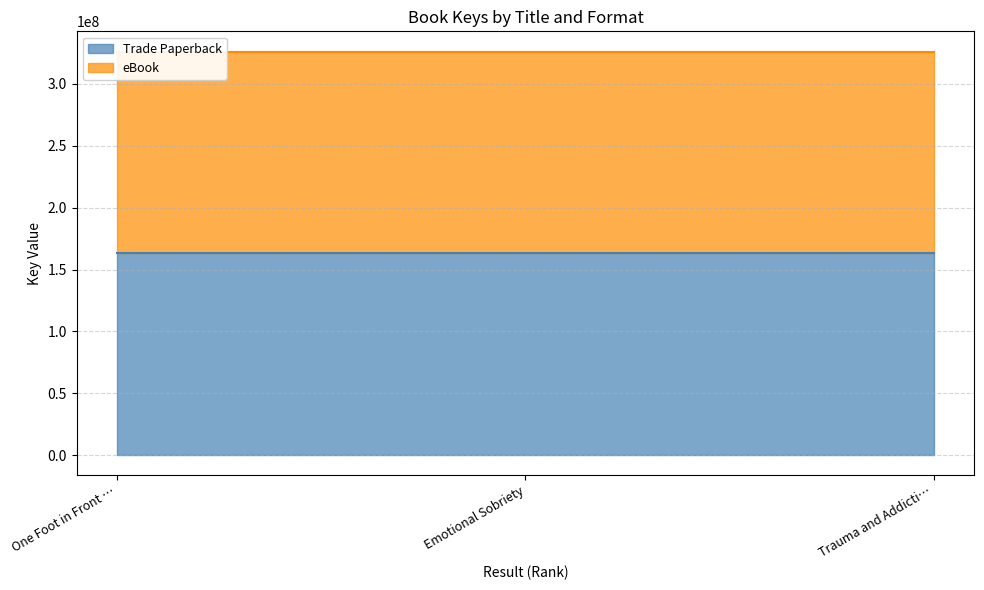

What is the value of the eBook point at the 2nd from the left?

326015690